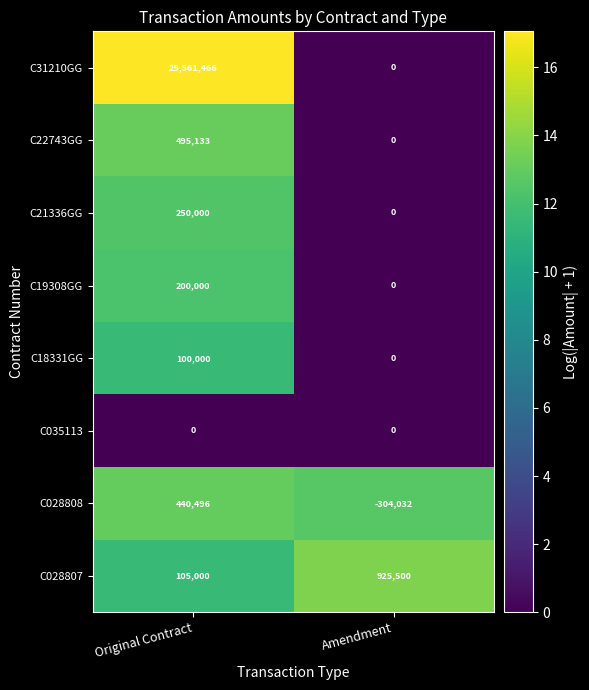

Which series has the largest total across all categories?

C31210GG